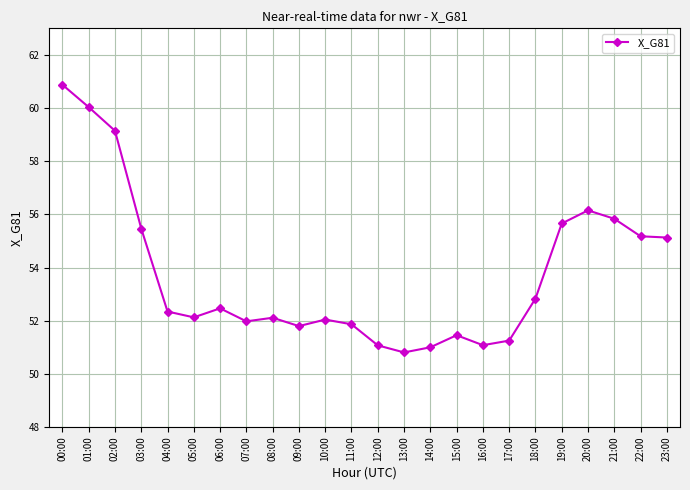

Does the chart have visible grid lines?

Yes